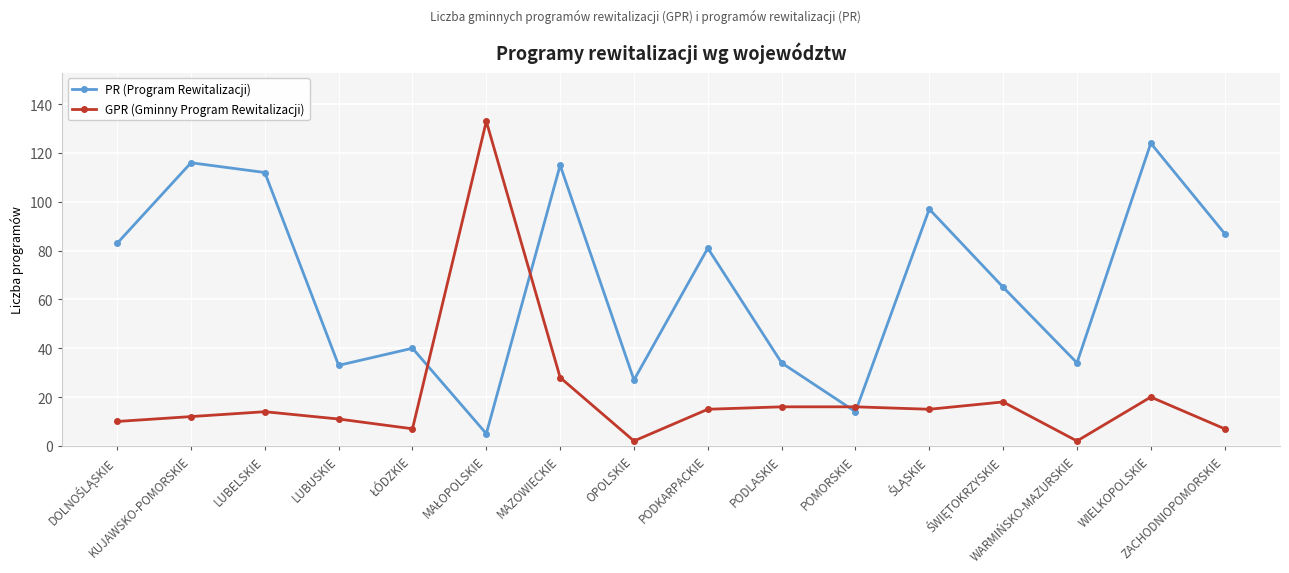

What is the greatest value displayed?

133